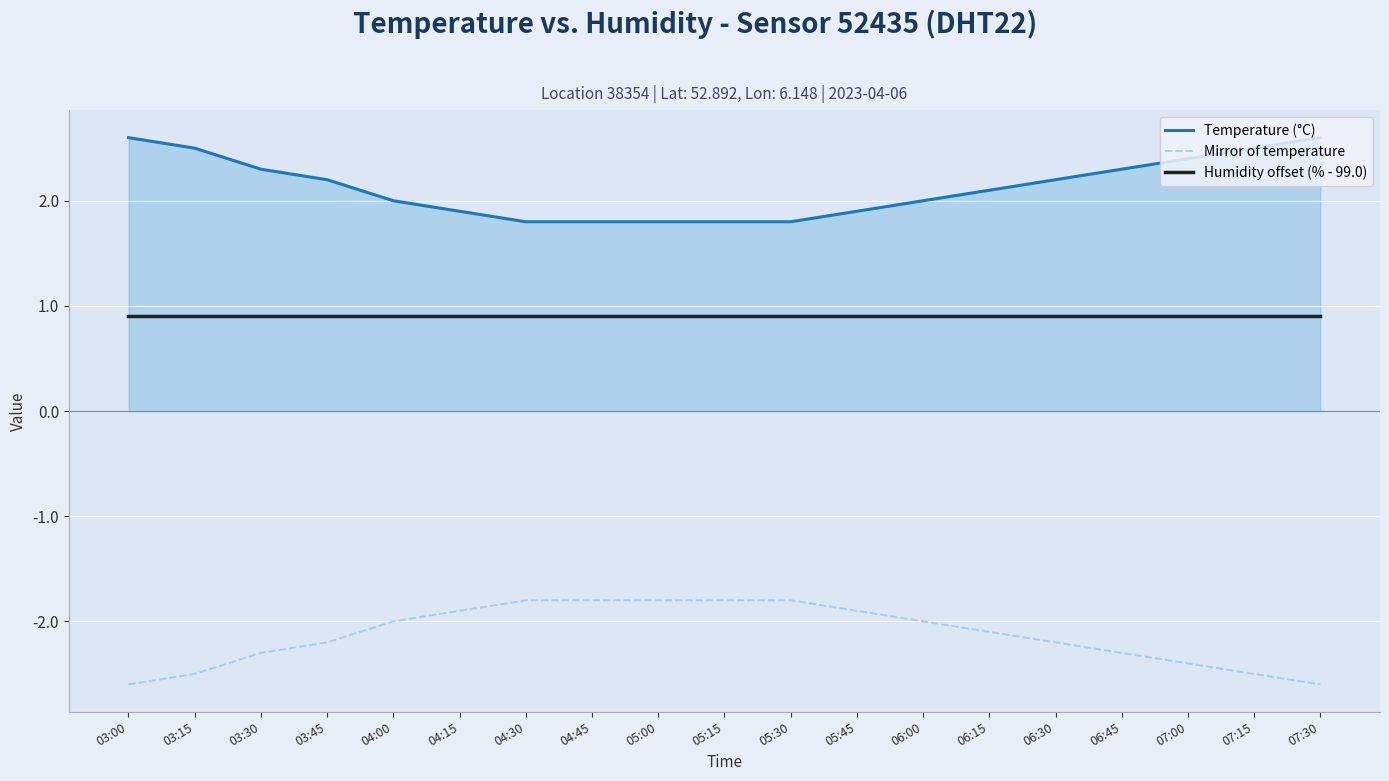

What are all the series names shown in the legend?

Temperature (°C), Mirror of temperature, Humidity offset (% - 99.0)